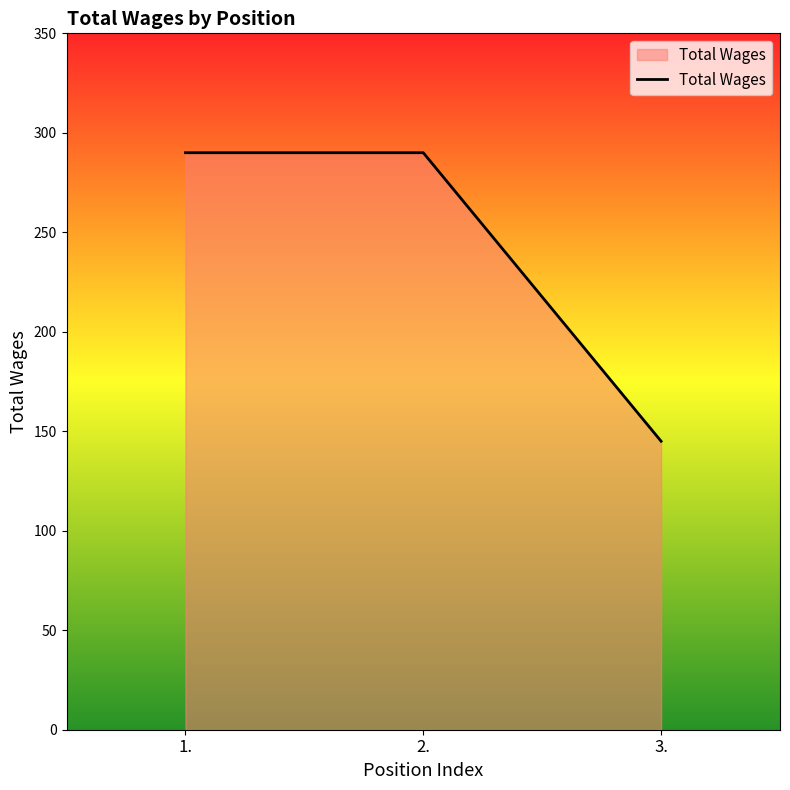

Reading left to right, transcribe all the data shown in this chart.

290	290	145